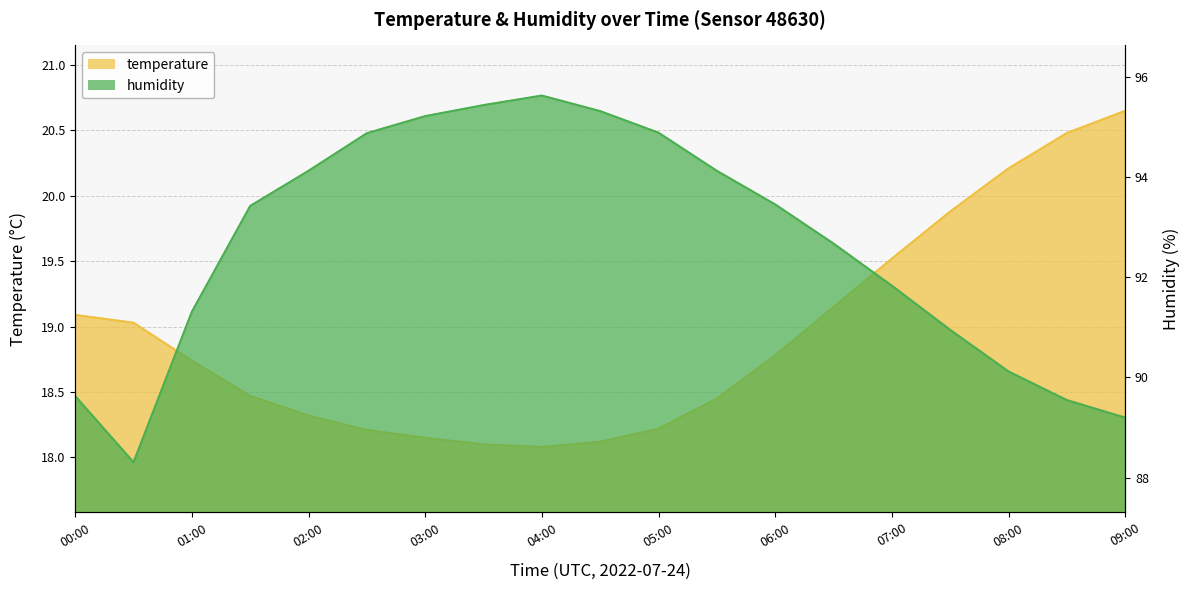

What is the label of the 19th point from the left?

09:00